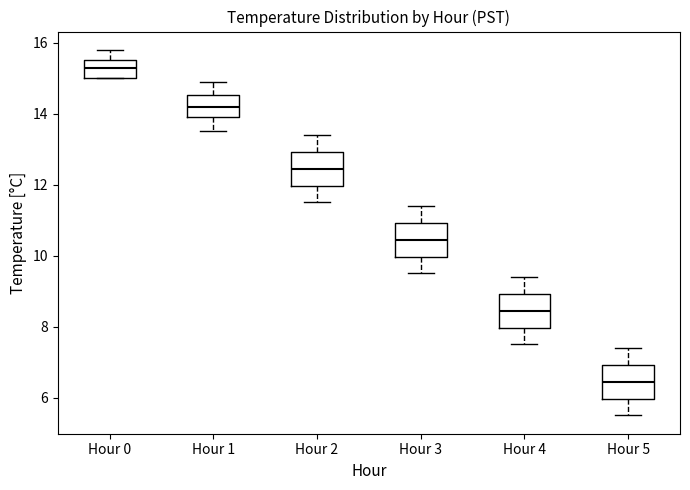

Reading left to right, read every box against the y-axis: the position of its median line, the range the box covers, and the ends of its whiskers. The values are not printed on the chart, so give them approximately, as read against the axis.

Hour 0: median 15.4, box 15.0 to 15.6, whiskers 15.0 to 15.8
Hour 1: median 14.2, box 14.0 to 14.6, whiskers 13.6 to 15.0
Hour 2: median 12.4, box 12.0 to 13.0, whiskers 11.6 to 13.4
Hour 3: median 10.4, box 10.0 to 11.0, whiskers 9.6 to 11.4
Hour 4: median 8.4, box 8.0 to 9.0, whiskers 7.6 to 9.4
Hour 5: median 6.4, box 6.0 to 7.0, whiskers 5.6 to 7.4